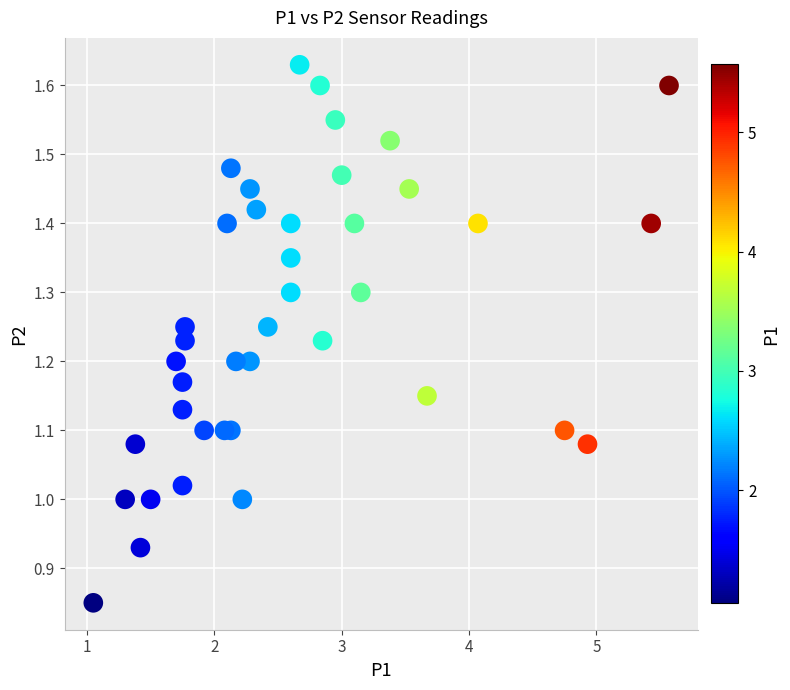

What is the range of X values (max minus min)?

4.5